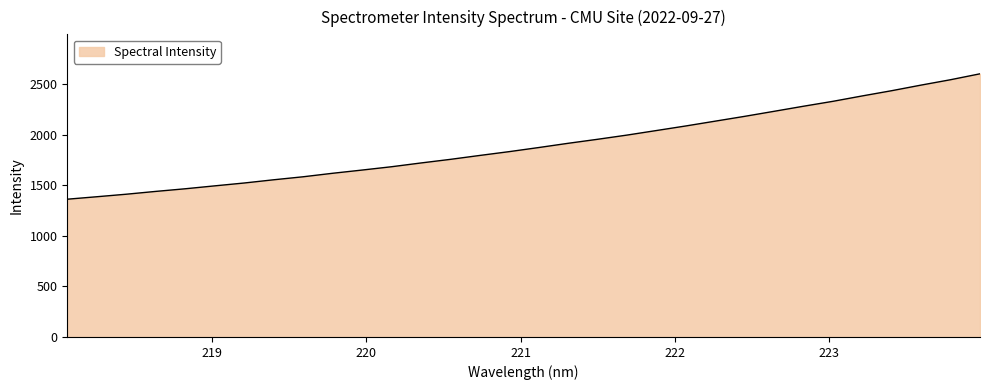

What is the maximum value shown in the chart?

2600.6